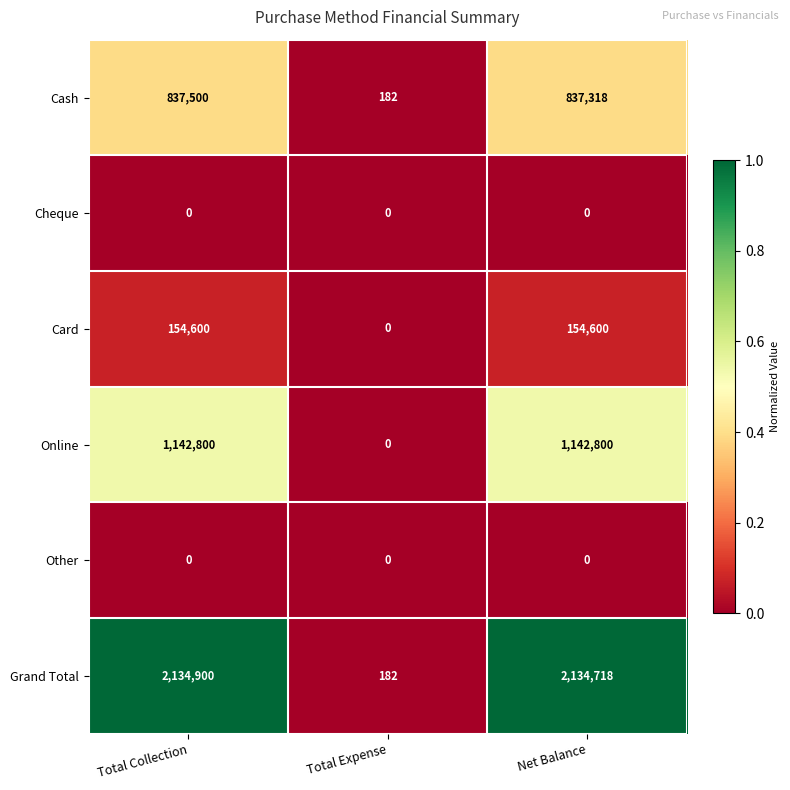

How many data points does each series have?

3